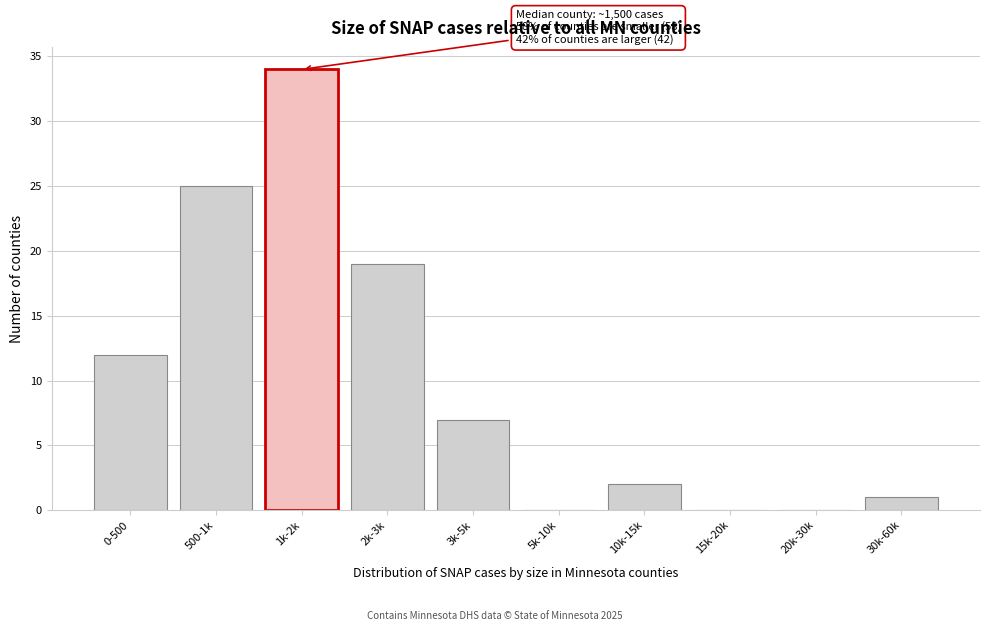

Reading left to right, transcribe all the data shown in this chart.

0-500=12	500-1k=25	1k-2k=34	2k-3k=19	3k-5k=7	5k-10k=0	10k-15k=2	15k-20k=0	20k-30k=0	30k-60k=1